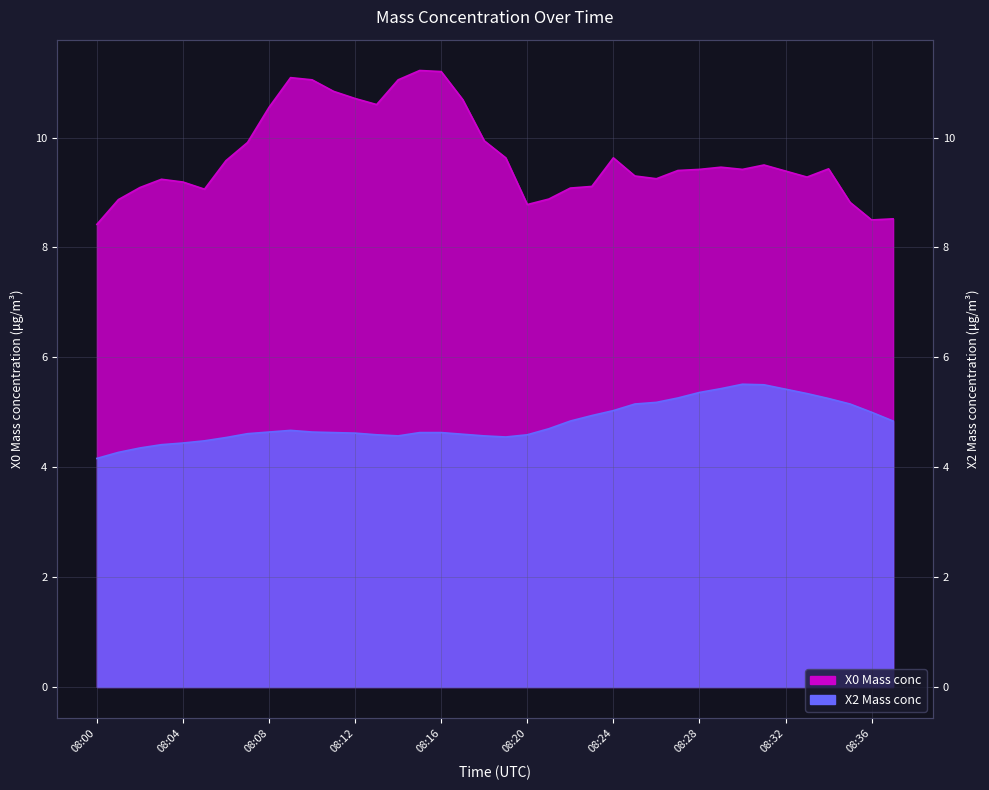

What is the spread (max minus min) of values at 08:26?

4.1